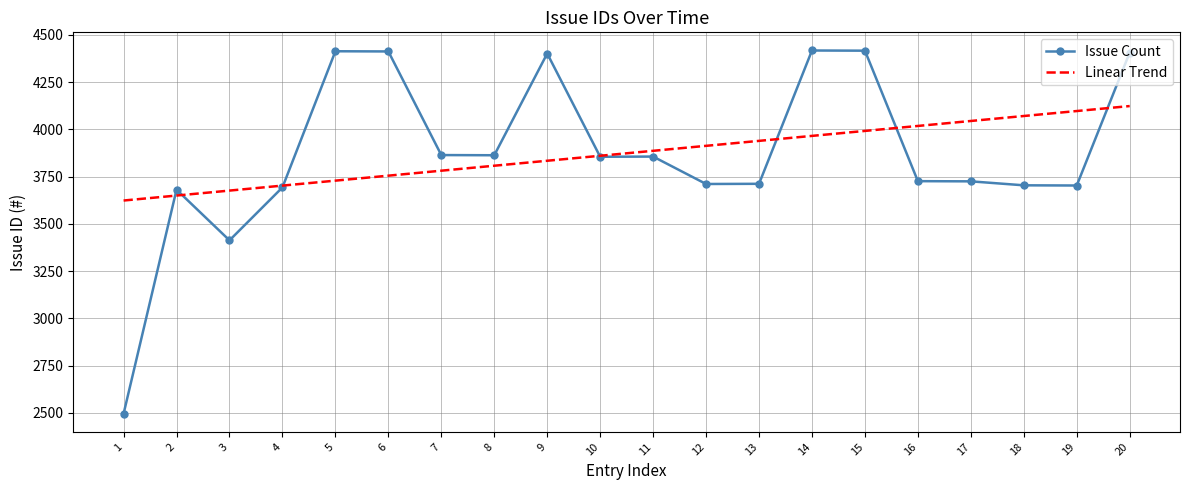

Is the value of Issue Count at 11 greater than the value of Linear Trend at 2?

Yes